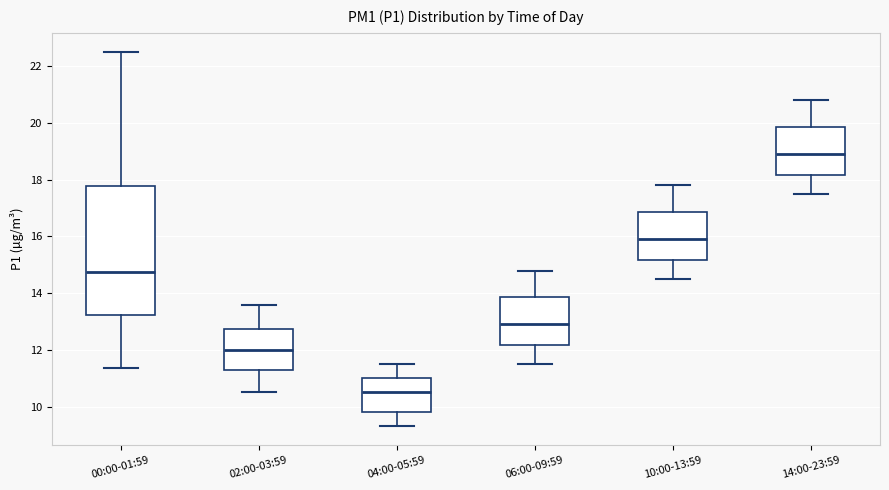

Comparing the boxes themselves (not the whiskers), which one is the tallest?

00:00-01:59